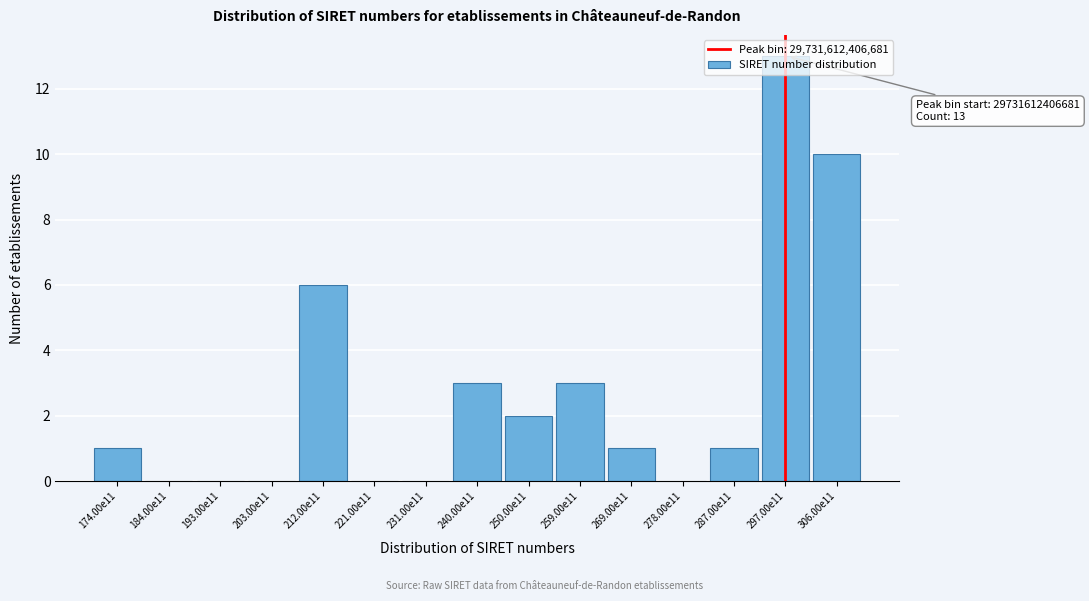

What is the sum of the values at 278.00e11 and 306.00e11?

10